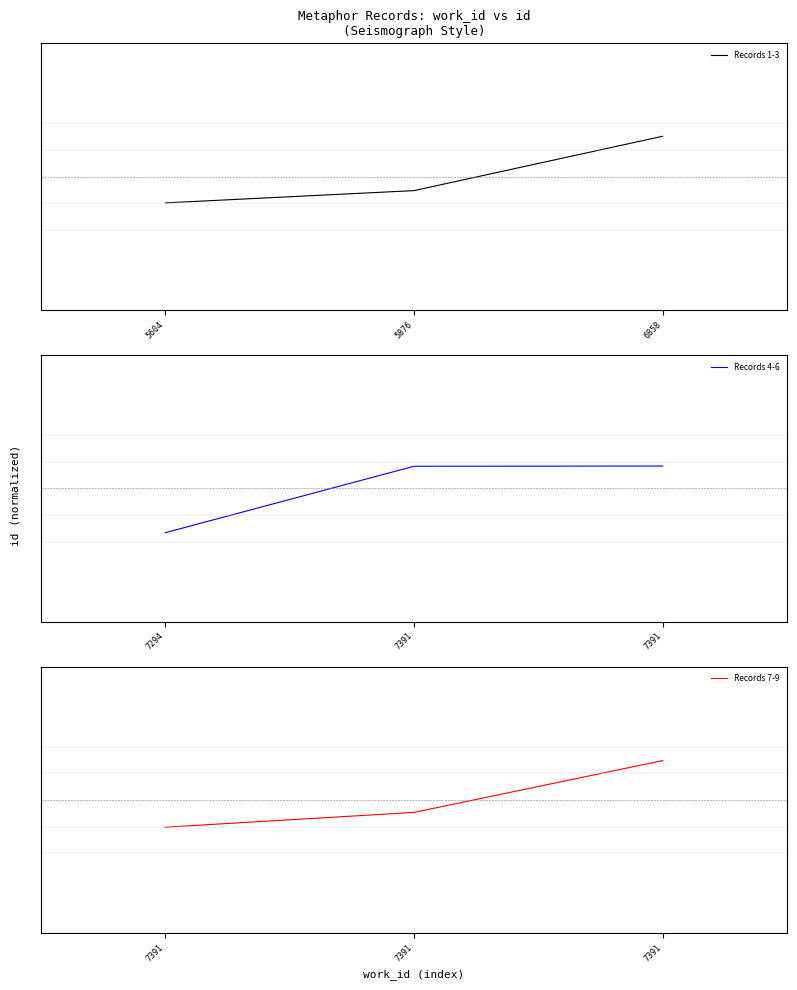

What is the maximum value for Records 7-9?

0.3